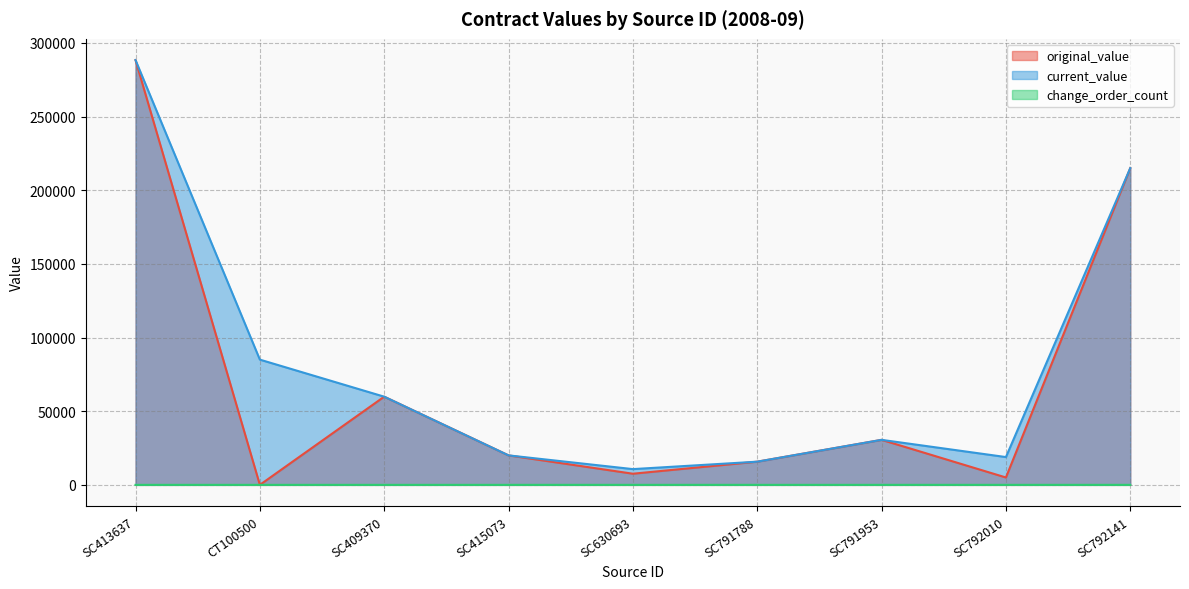

True or false: original_value has more than 2 interior local peaks.

False